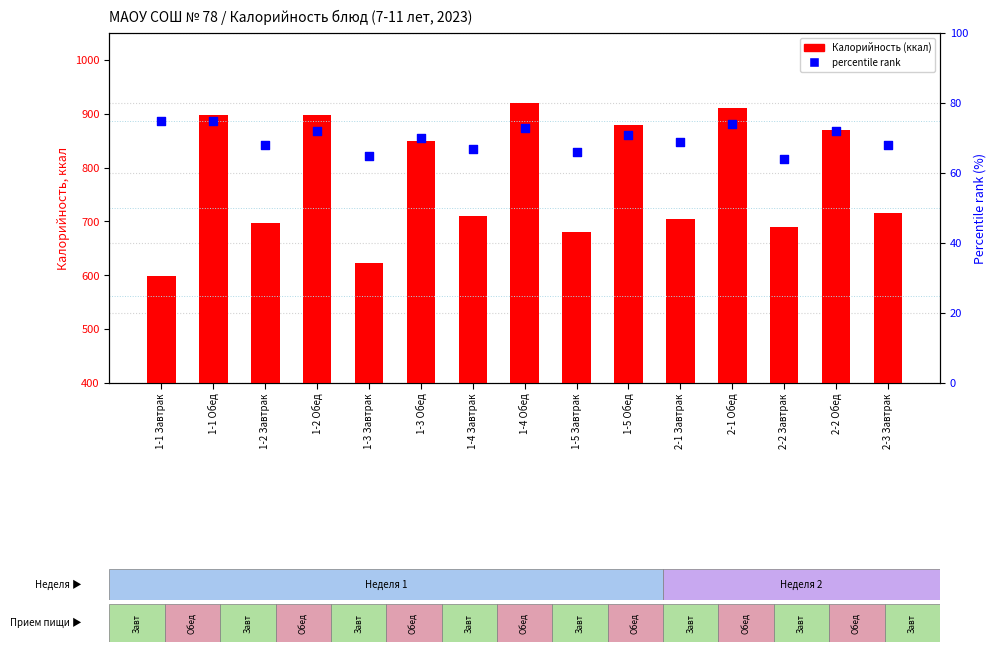

Which series contains the lowest Y value?

percentile rank